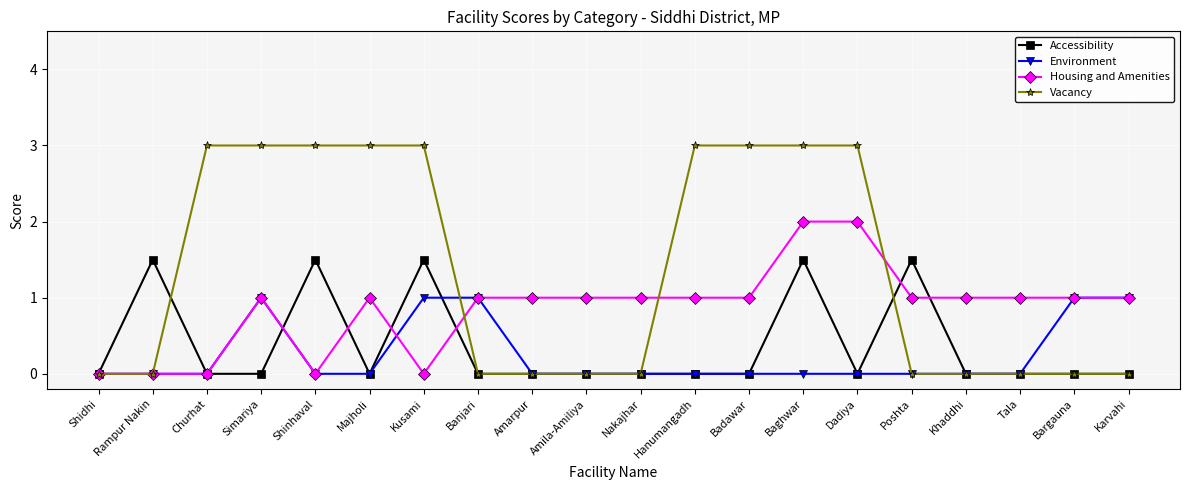

Reading left to right, extract all data points from this chart.

Accessibility: Shidhi=0.0	Rampur Nakin=1.5	Churhat=0.0	Simariya=0.0	Shinhaval=1.5	Majholi=0.0	Kusami=1.5	Banjari=0.0	Amarpur=0.0	Amila-Amiliya=0.0	Nakajhar=0.0	Hanumangadh=0.0	Badawar=0.0	Baghwar=1.5	Dadiya=0.0	Poshta=1.5	Khaddhi=0.0	Tala=0.0	Bargauna=0.0	Karvahi=0.0
Environment: Shidhi=0.0	Rampur Nakin=0.0	Churhat=0.0	Simariya=1.0	Shinhaval=0.0	Majholi=0.0	Kusami=1.0	Banjari=1.0	Amarpur=0.0	Amila-Amiliya=0.0	Nakajhar=0.0	Hanumangadh=0.0	Badawar=0.0	Baghwar=0.0	Dadiya=0.0	Poshta=0.0	Khaddhi=0.0	Tala=0.0	Bargauna=1.0	Karvahi=1.0
Housing and Amenities: Shidhi=0.0	Rampur Nakin=0.0	Churhat=0.0	Simariya=1.0	Shinhaval=0.0	Majholi=1.0	Kusami=0.0	Banjari=1.0	Amarpur=1.0	Amila-Amiliya=1.0	Nakajhar=1.0	Hanumangadh=1.0	Badawar=1.0	Baghwar=2.0	Dadiya=2.0	Poshta=1.0	Khaddhi=1.0	Tala=1.0	Bargauna=1.0	Karvahi=1.0
Vacancy: Shidhi=0.0	Rampur Nakin=0.0	Churhat=3.0	Simariya=3.0	Shinhaval=3.0	Majholi=3.0	Kusami=3.0	Banjari=0.0	Amarpur=0.0	Amila-Amiliya=0.0	Nakajhar=0.0	Hanumangadh=3.0	Badawar=3.0	Baghwar=3.0	Dadiya=3.0	Poshta=0.0	Khaddhi=0.0	Tala=0.0	Bargauna=0.0	Karvahi=0.0